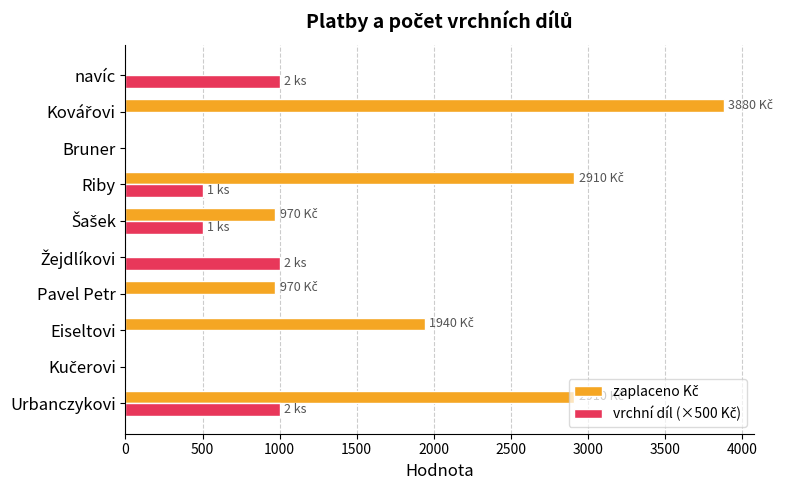

What is the total value across all series at Urbanczykovi?

3910